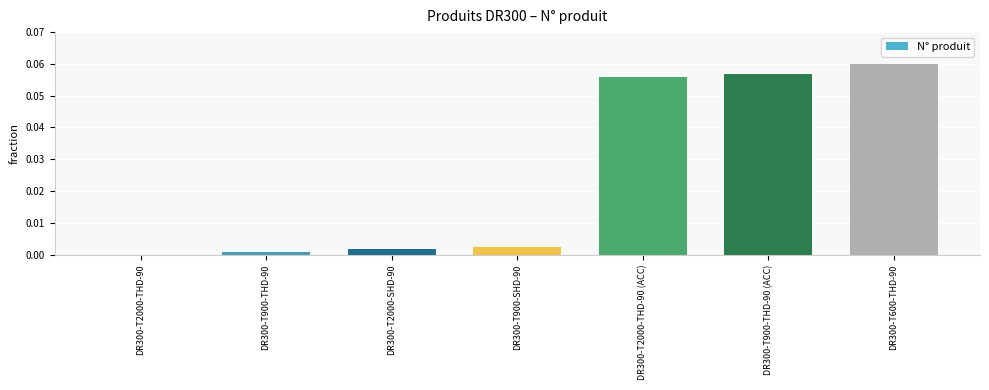

True or false: the data shows 0.0 at DR300-T2000-SHD-90.

True